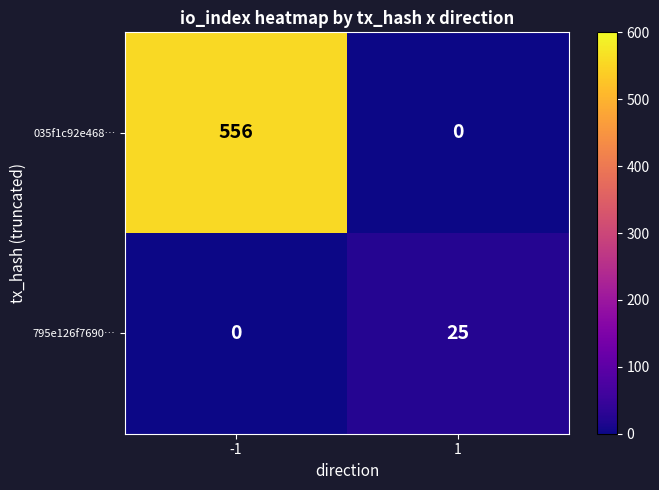

Rank the series at -1 from highest to lowest value.

035f1c92e468…, 795e126f7690…